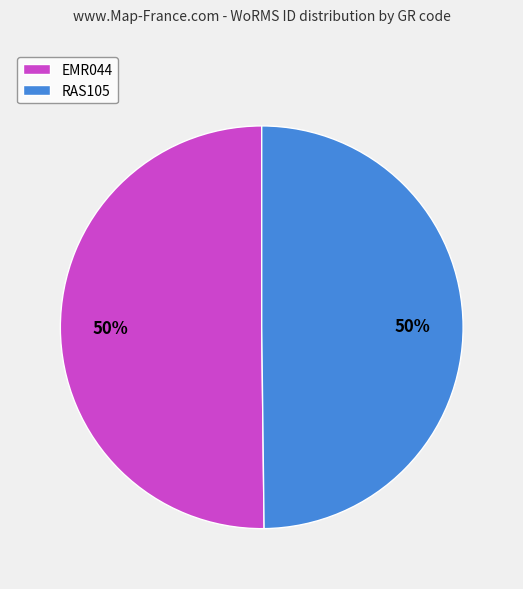

Approximately how many times larger is the value at RAS105 compared to EMR044?

1.0